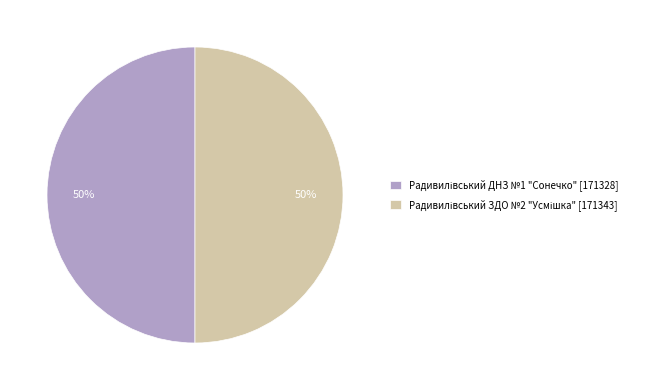

To the nearest percent, what is the average slice percentage?

50%